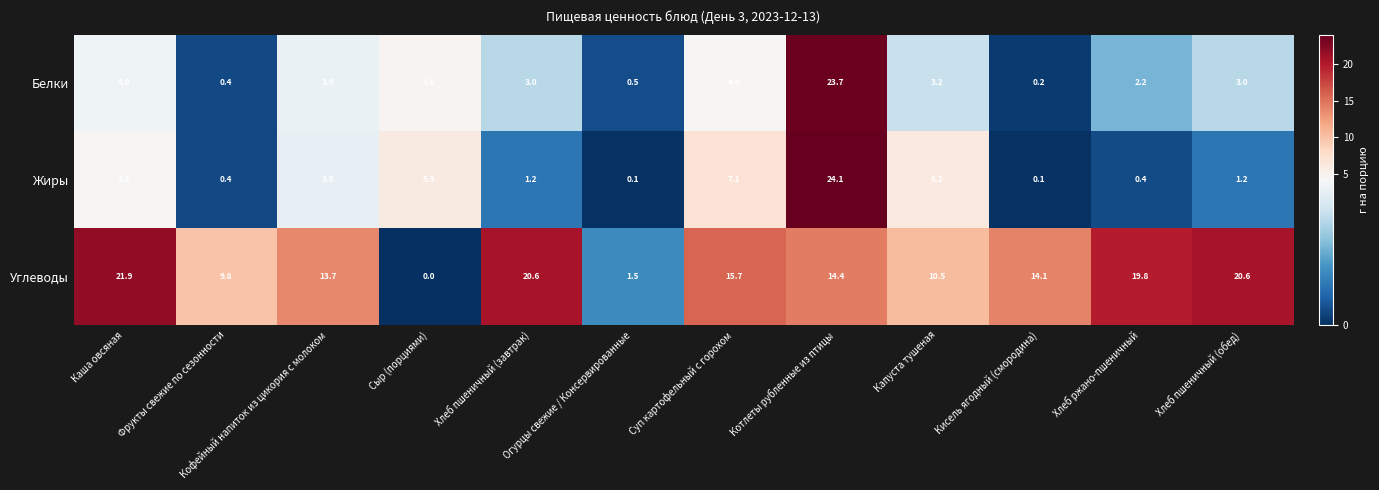

True or false: Белки has a value of 0.1 at Фрукты свежие по сезонности.

False